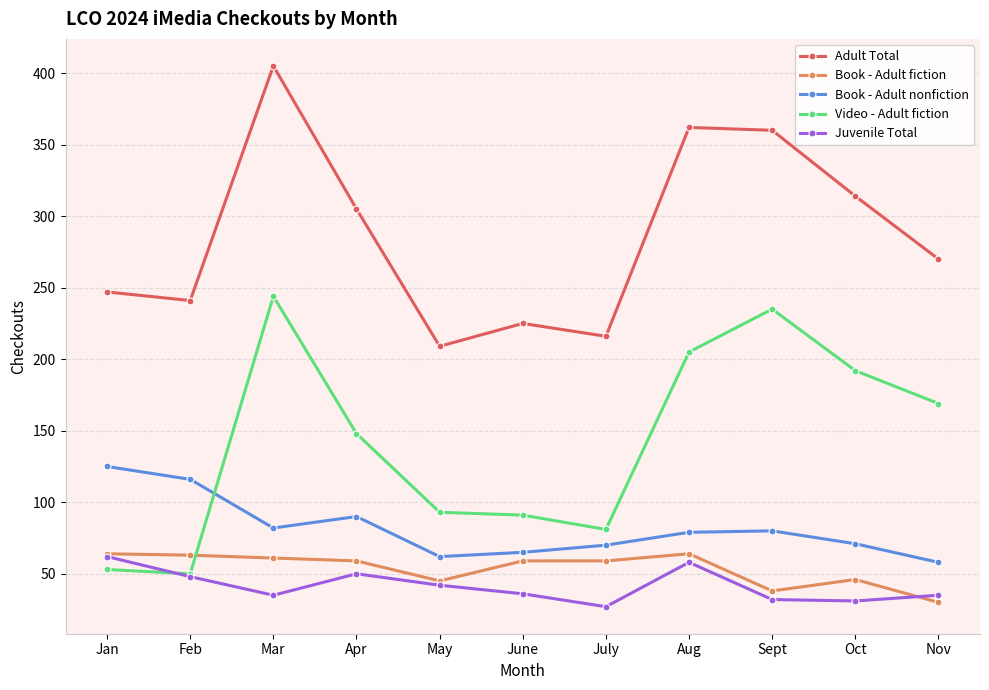

True or false: Book - Adult nonfiction and Adult Total intersect in this chart.

False